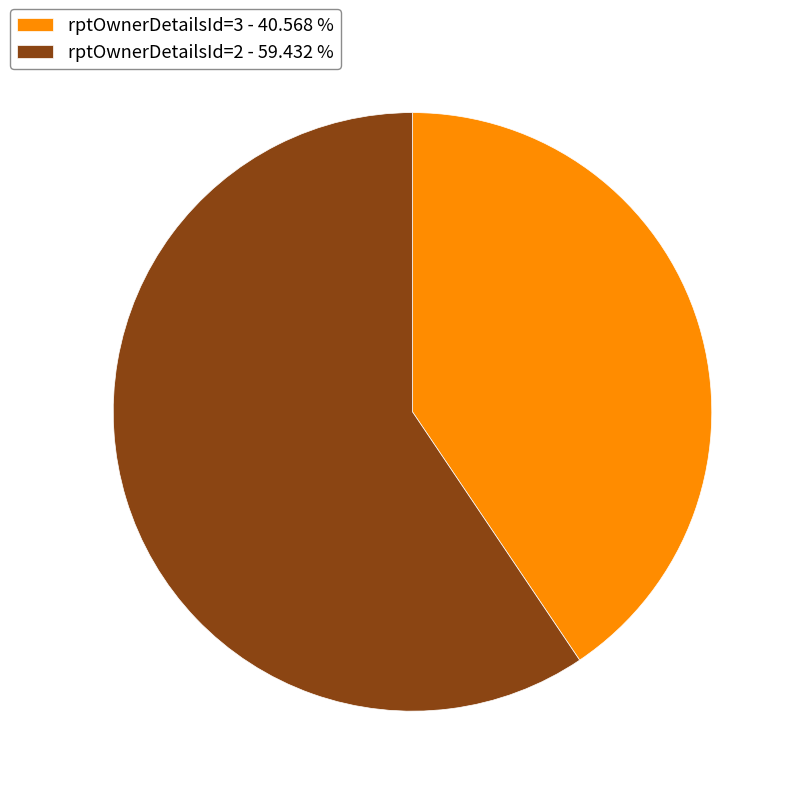

Which has a higher value, rptOwnerDetailsId=2 - 59.432 % or rptOwnerDetailsId=3 - 40.568 %?

rptOwnerDetailsId=2 - 59.432 %